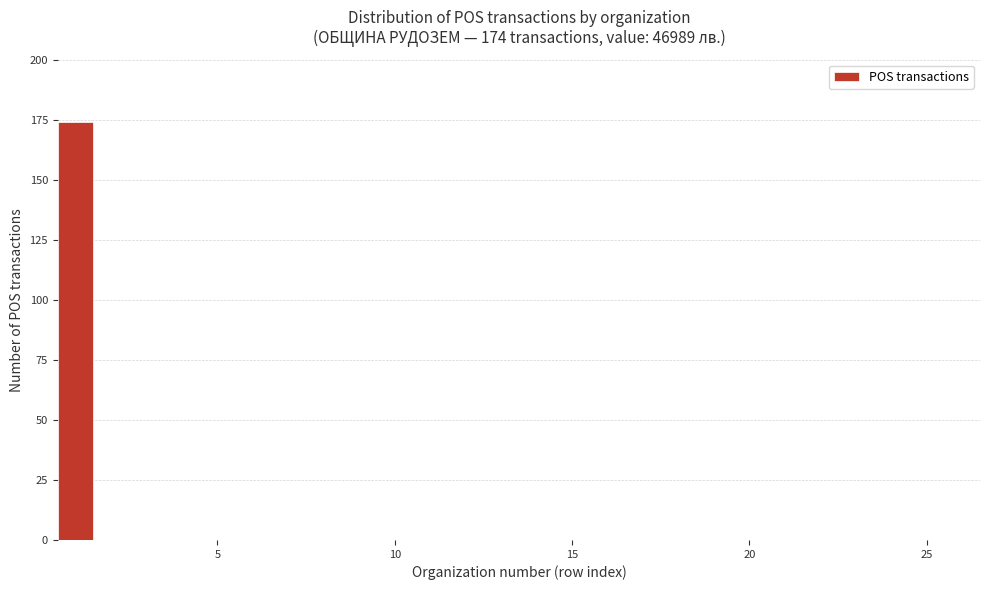

Read against the x-axis, roughly where is the centre of the tallest bar?

1.0